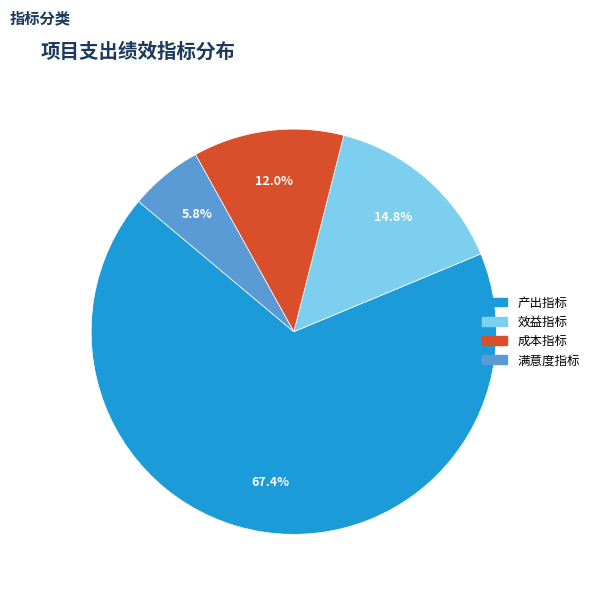

To the nearest percent, what is the difference between the 产出指标 and 效益指标 slice percentages?

53%